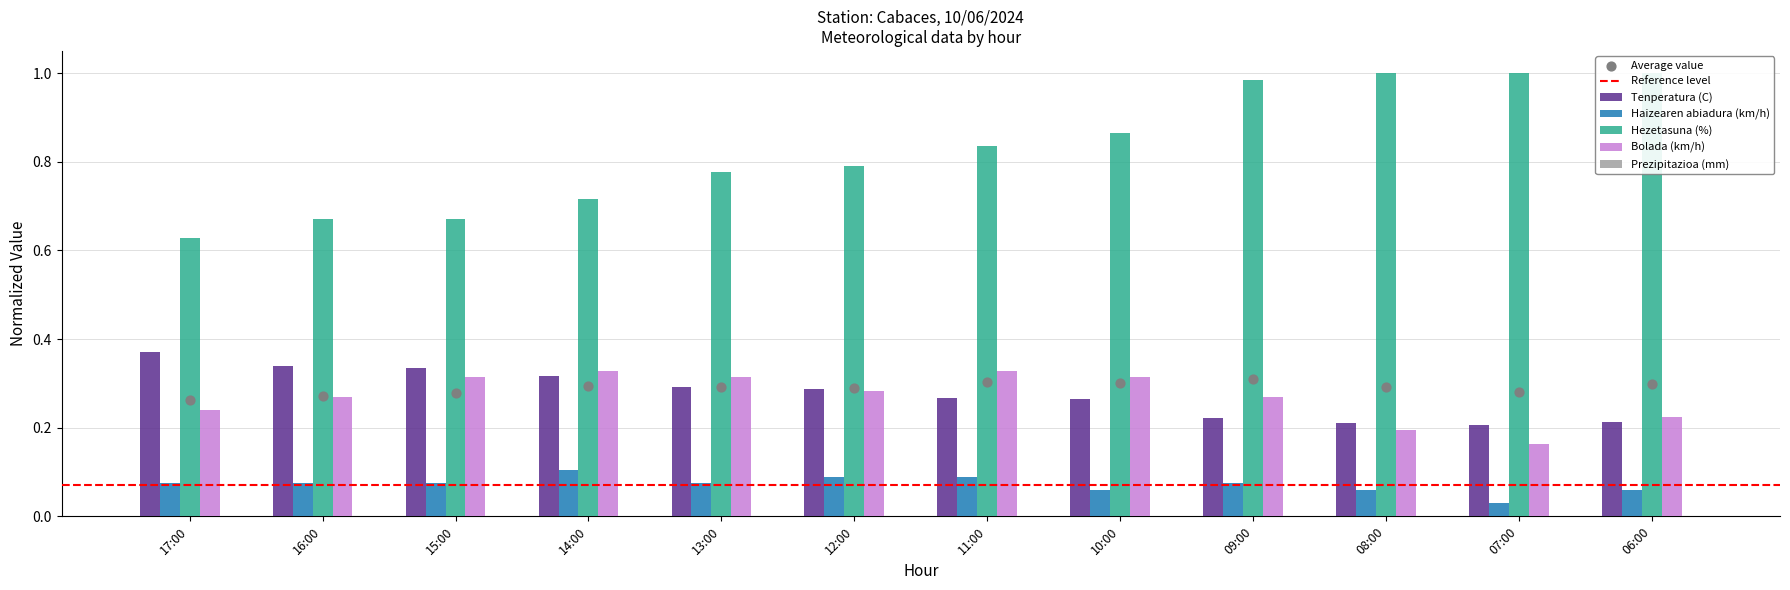

At how many categories does at least one series exceed 0?

12